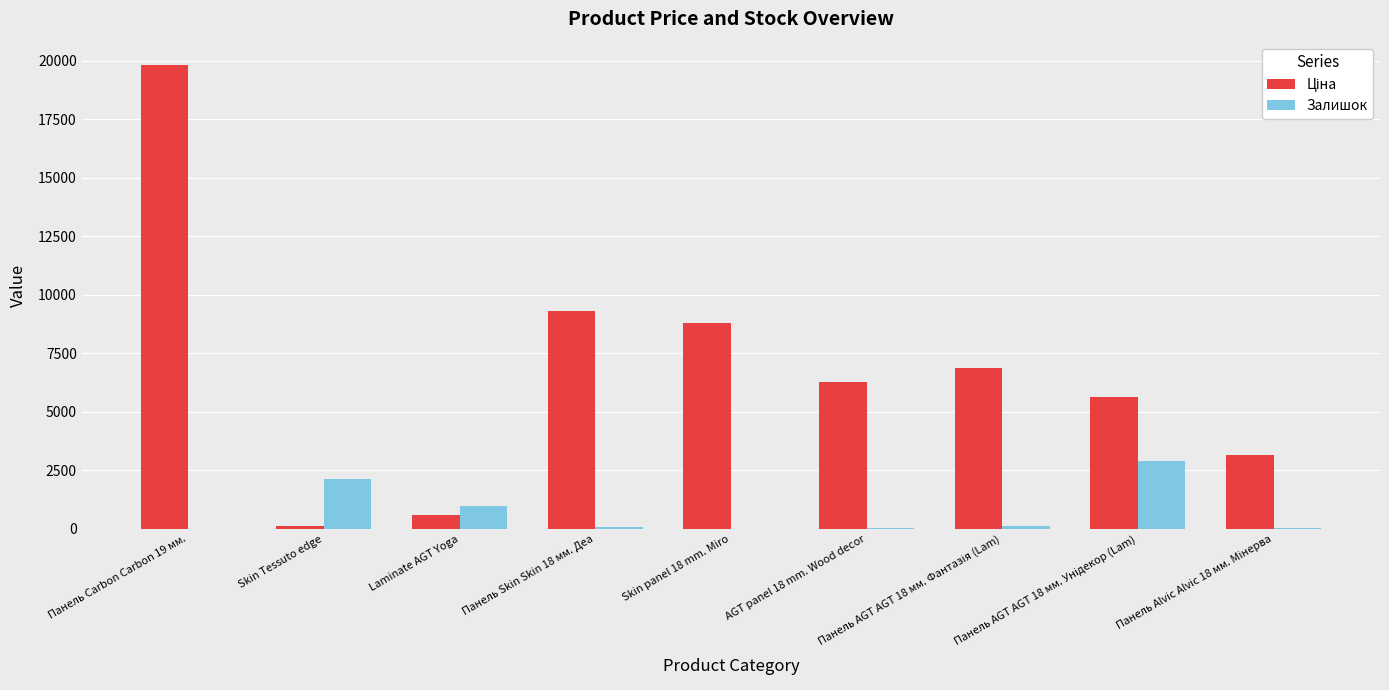

True or false: Залишок has a value of 1190.2 at Skin Tessuto edge.

False